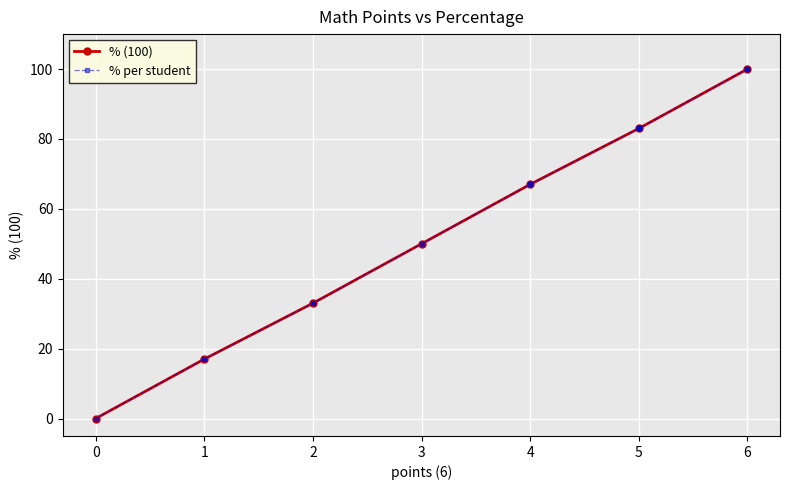

How many positive values does the % (100) series have?

6